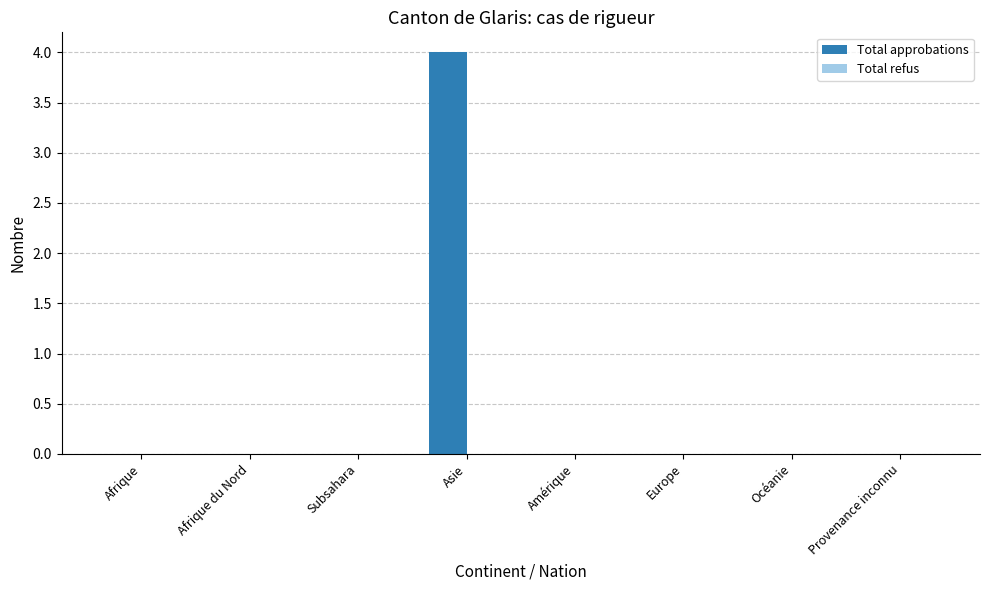

Reading left to right, what are all the values shown in this chart?

Afrique=0	Afrique du Nord=0	Subsahara=0	Asie=4	Amérique=0	Europe=0	Océanie=0	Provenance inconnu=0